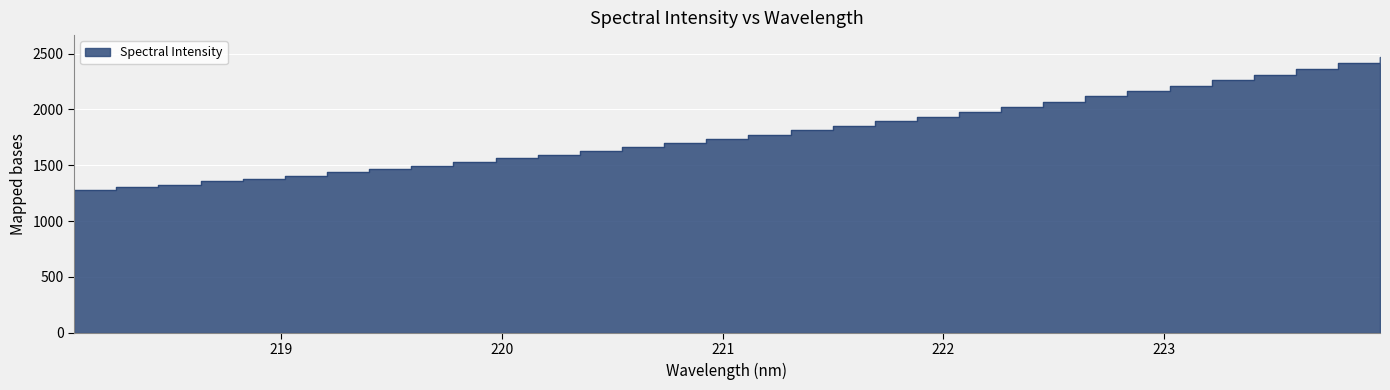

How many values are below 1774?

16